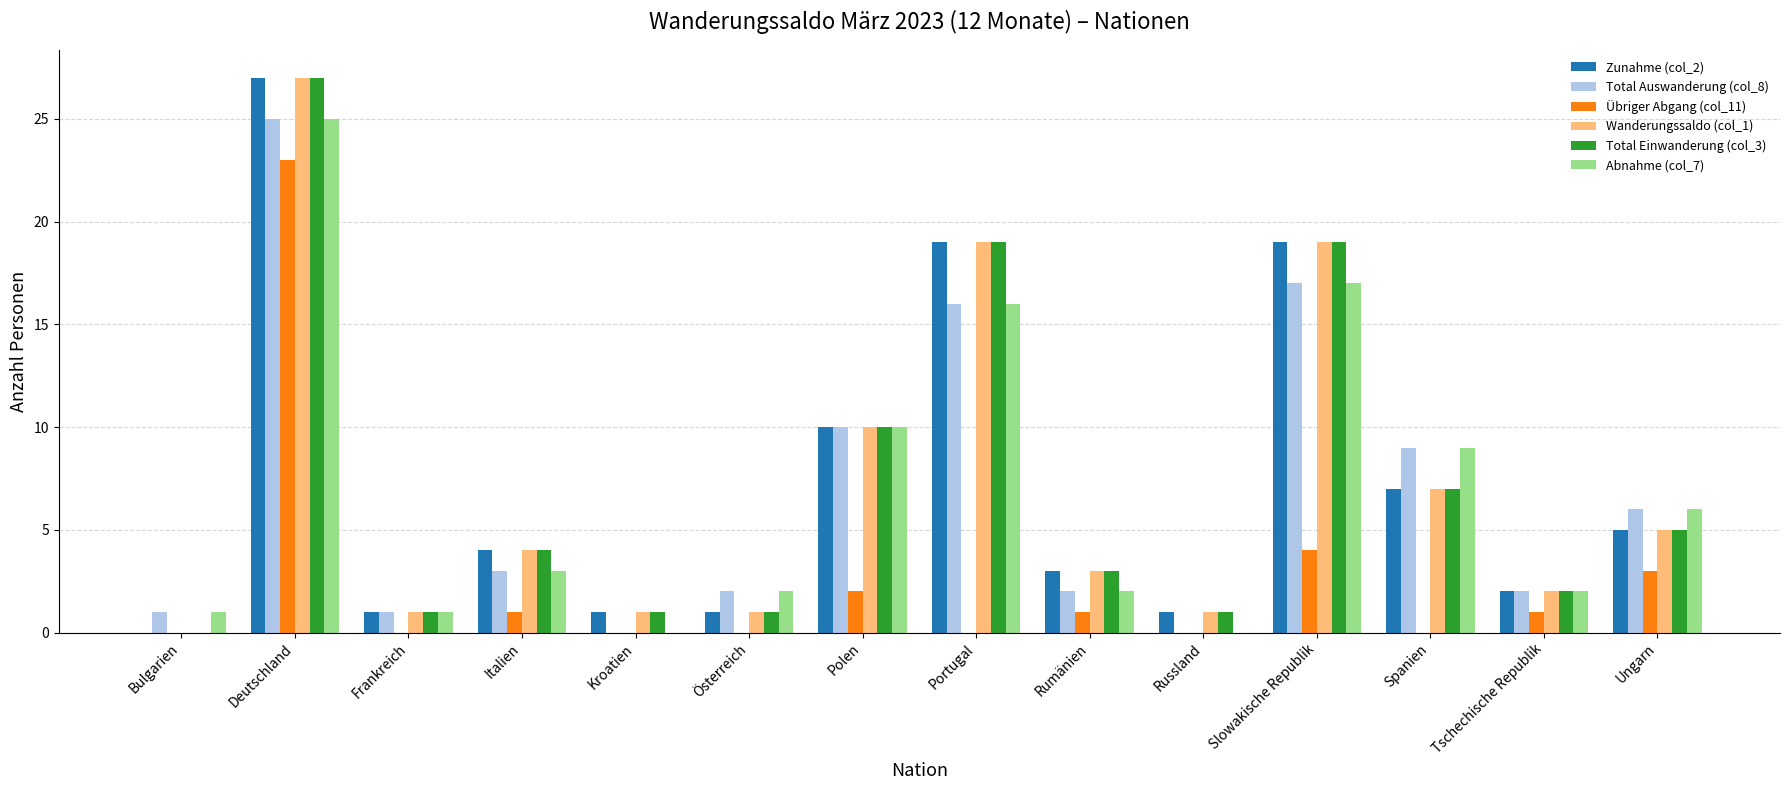

At which label is Wanderungssaldo (col_1) closest to 13?

Polen